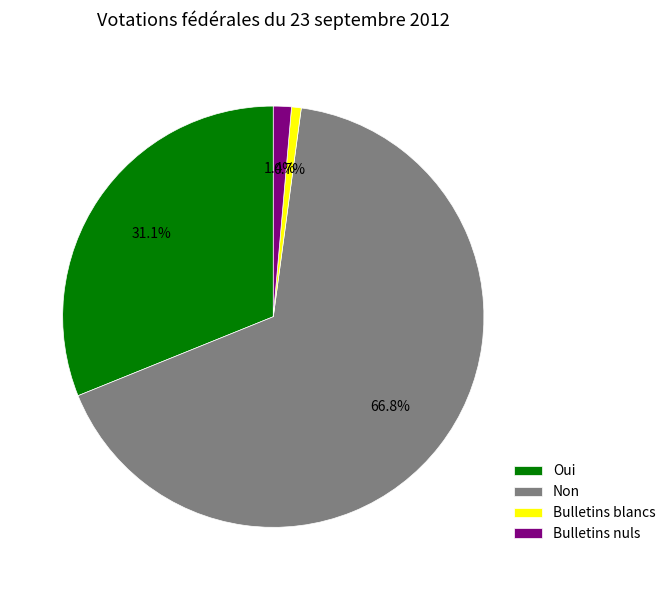

What percentage do Bulletins blancs and Bulletins nuls together represent?

2.1%